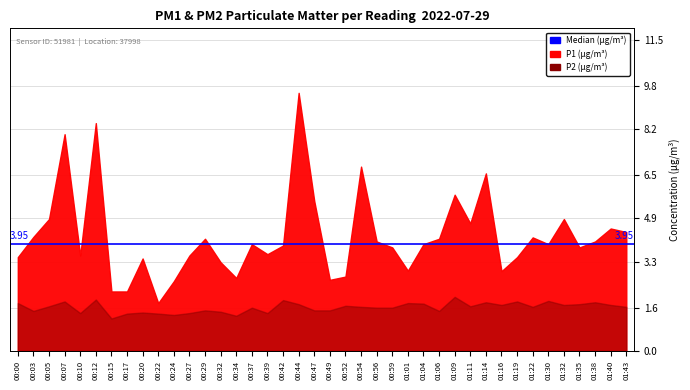

At which label does P1 reach its minimum?

00:22